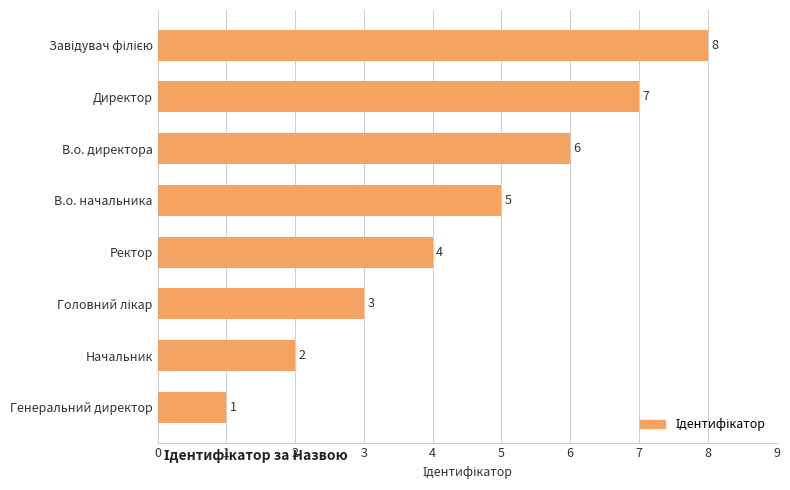

Approximately how many times larger is the value at Ректор compared to Начальник?

2.0